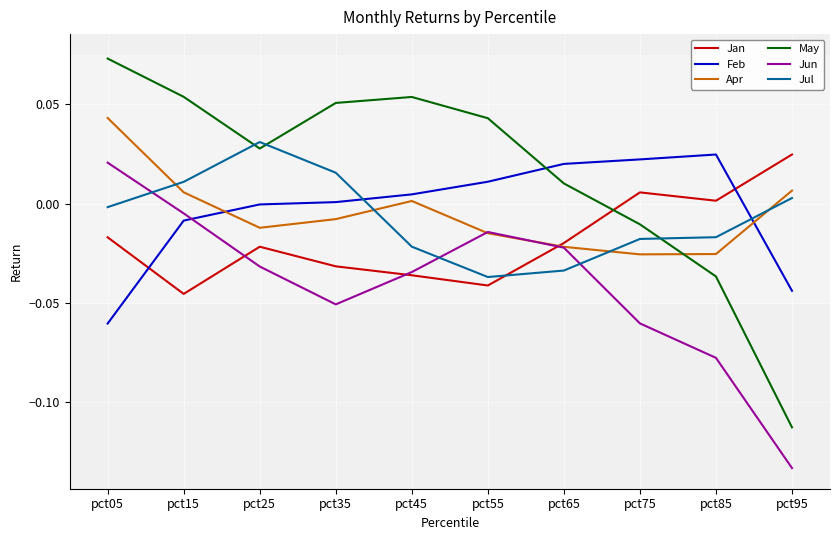

Does the chart display data point markers on the line(s)?

No